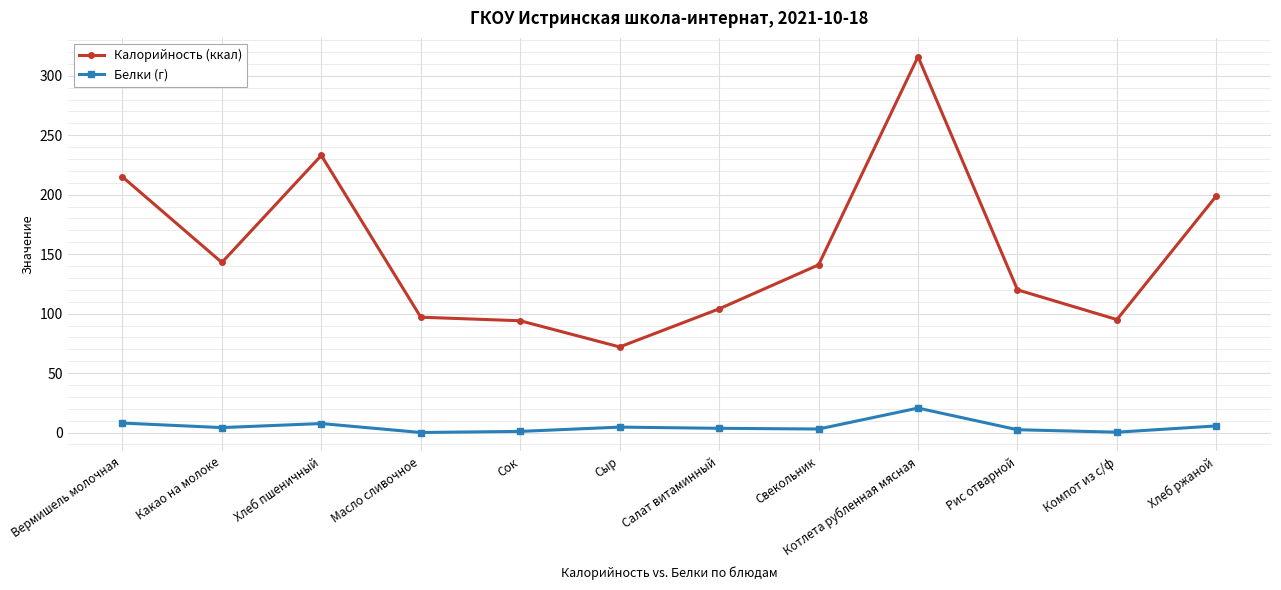

Does the chart display data point markers on the line(s)?

Yes